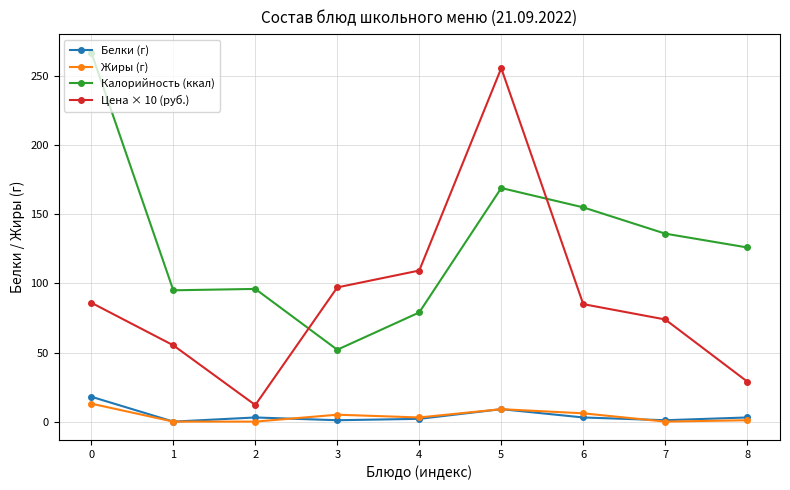

Which series has the largest total across all categories?

Калорийность (ккал)